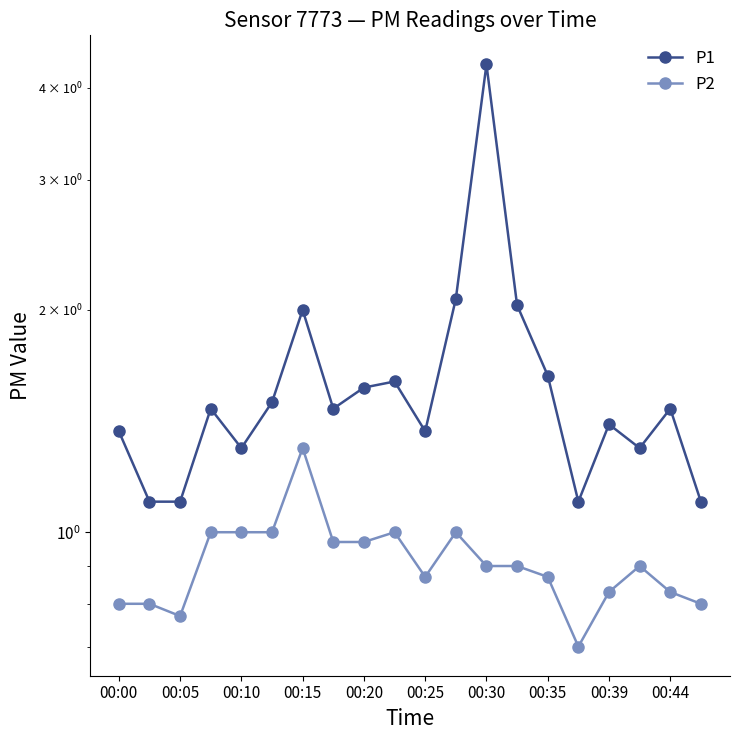

In P1, how many points are lower than both neighbors (excluding endpoints)?

5